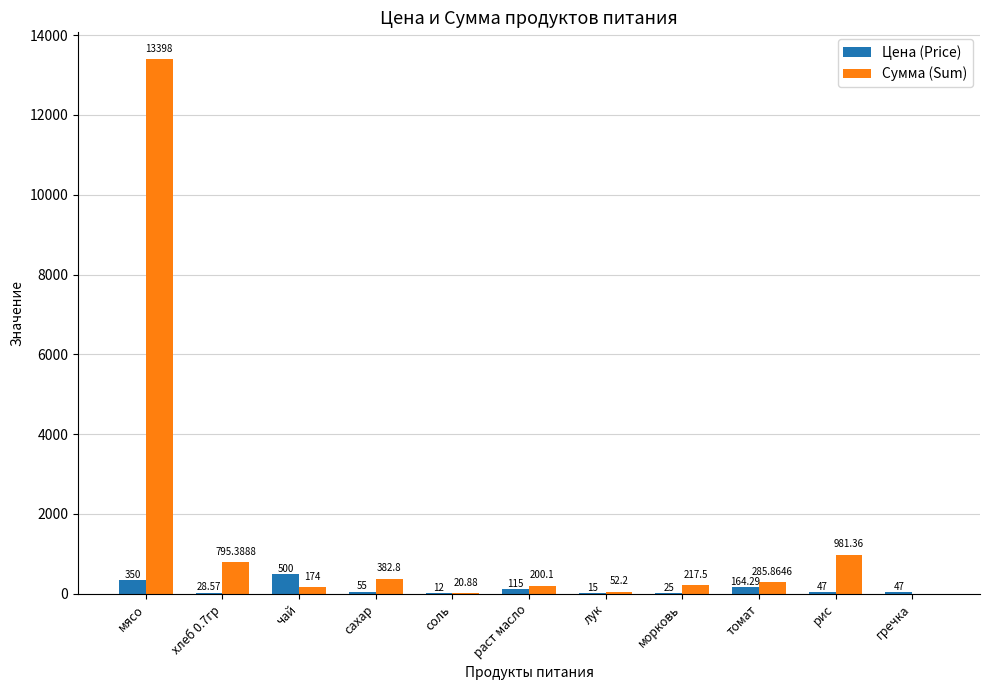

Which series has the largest range (max minus min)?

Сумма (Sum)